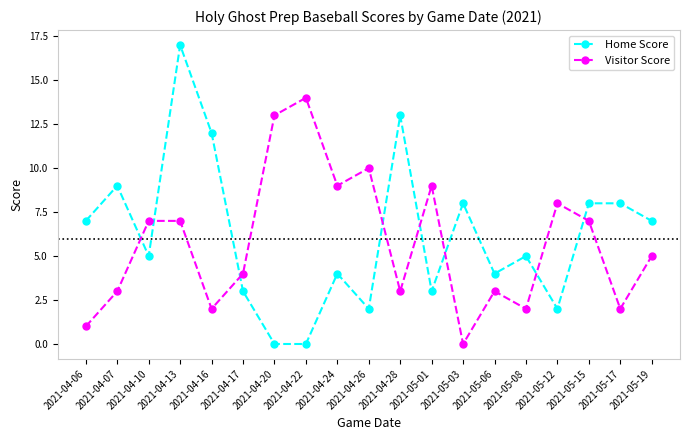

Is the value of Home Score at 2021-05-15 greater than the value of Visitor Score at 2021-04-20?

No